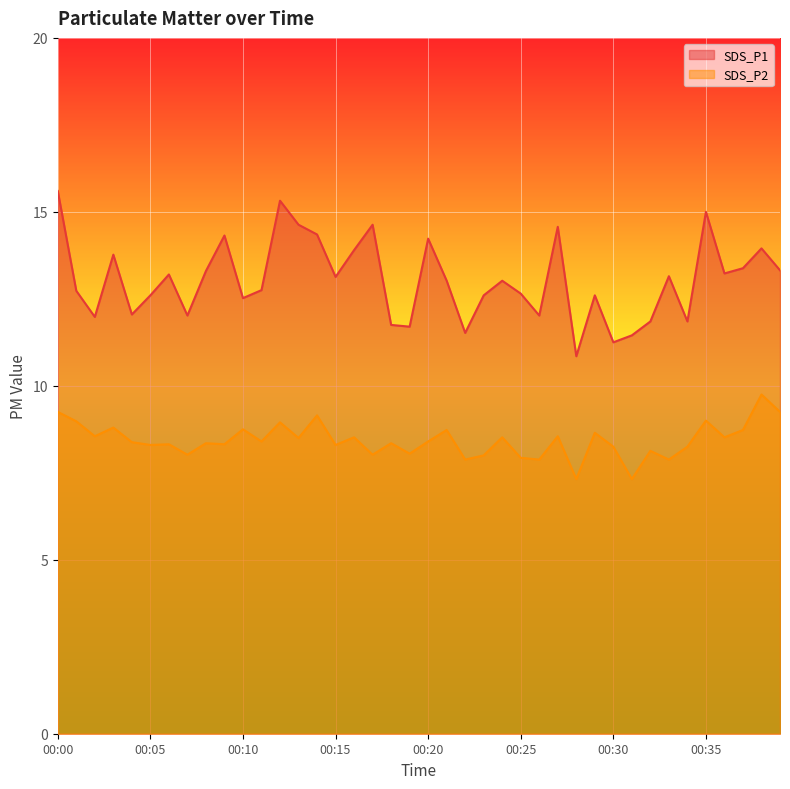

Is it true that SDS_P2 equals 2.4 at 00:35?

False